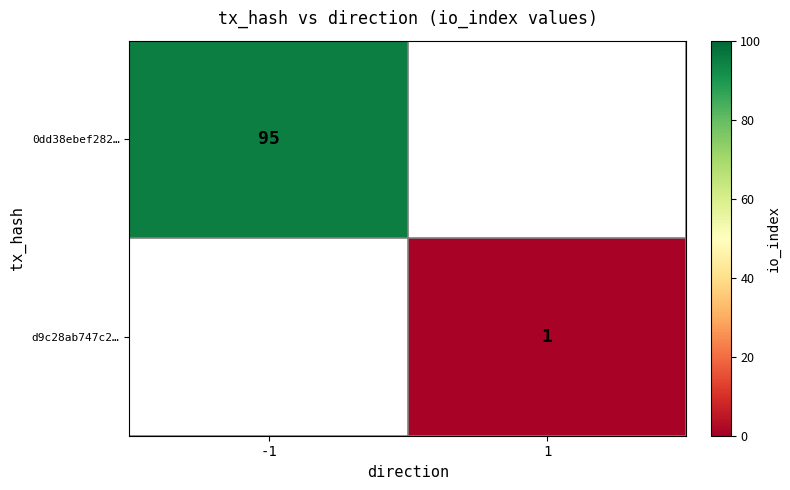

The d9c28ab747c2… series shows 0 at 1. True or false?

False